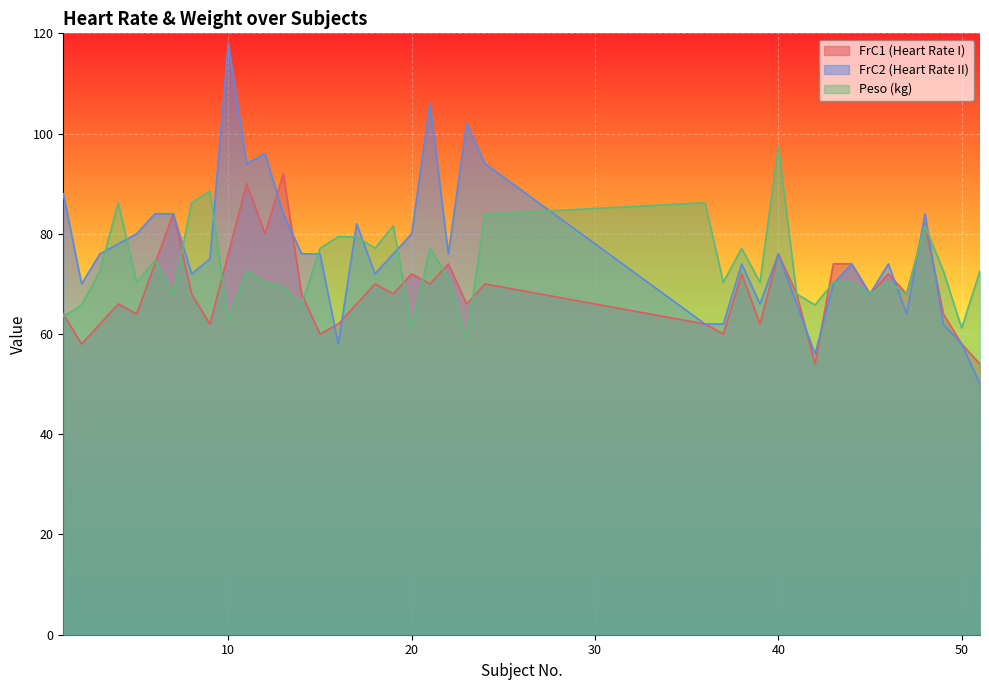

How many interior local peaks does the Peso series have?

11